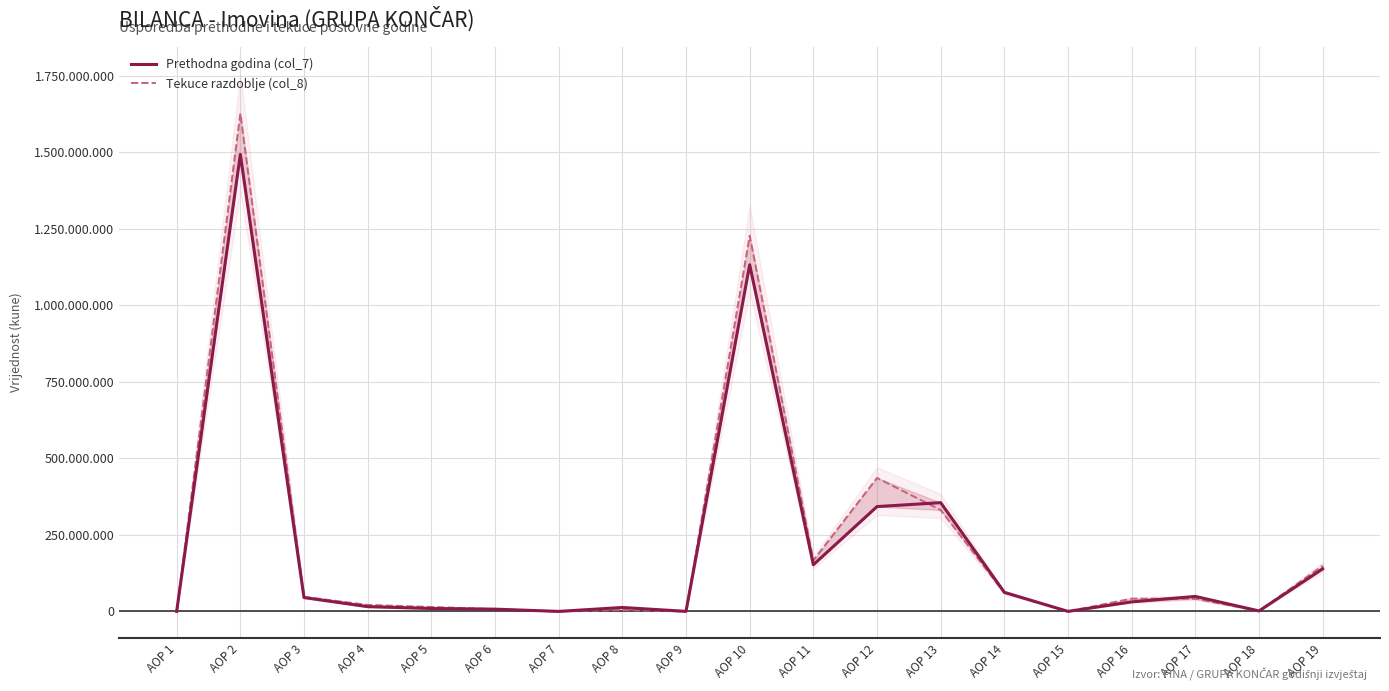

List the series in order of their overall mean, highest first.

Tekuce razdoblje (col_8), Prethodna godina (col_7)